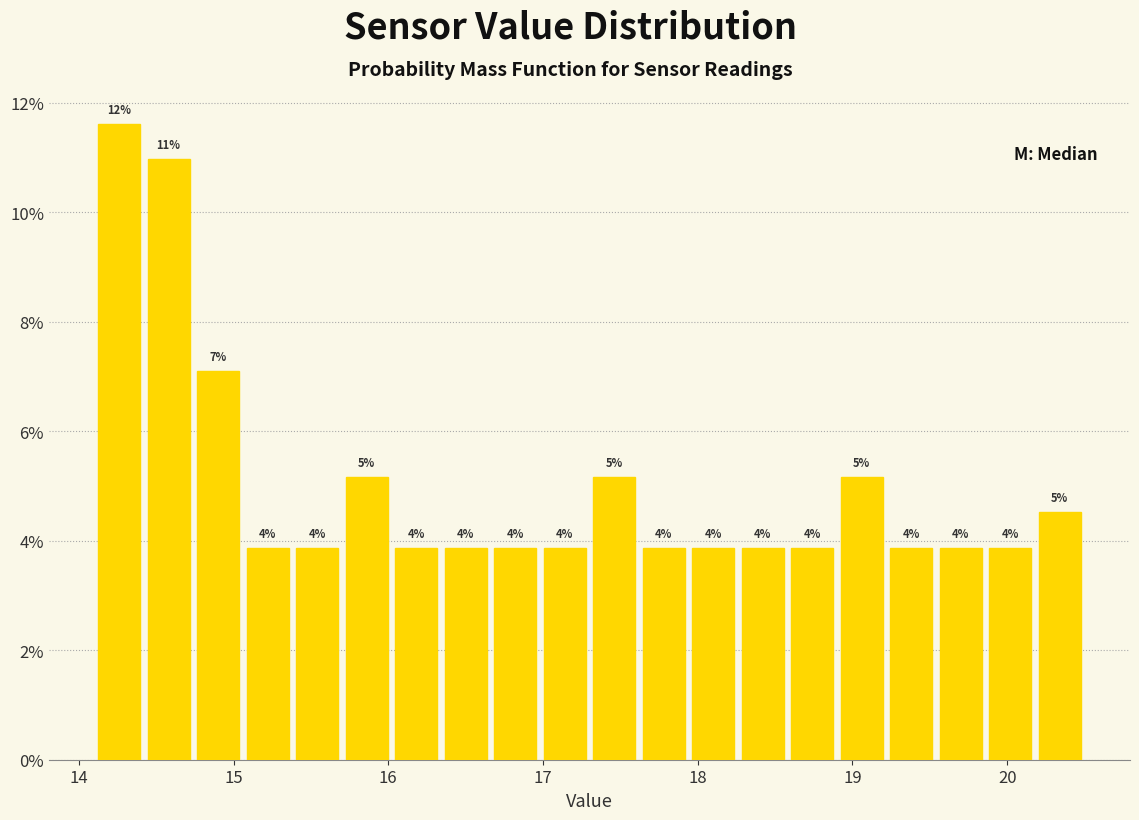

Around what value on the x-axis is the tallest bar? Give the approximate position of its centre, as read against the axis.

14.3